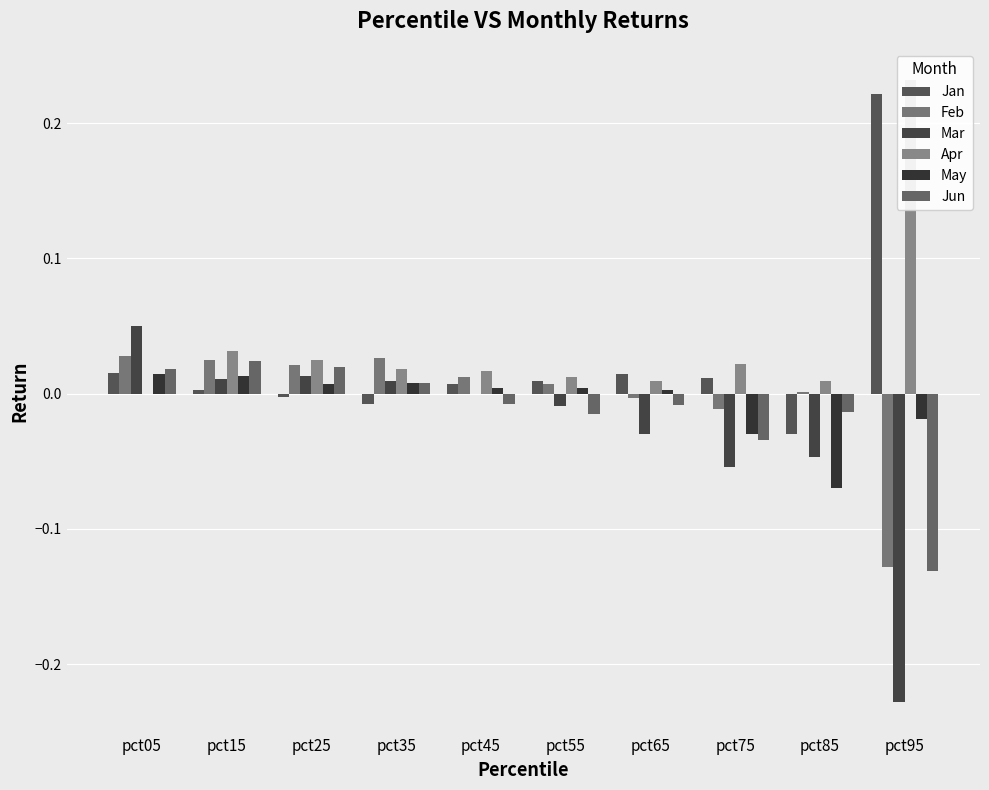

Which series changed the most between pct75 and pct95?

Apr